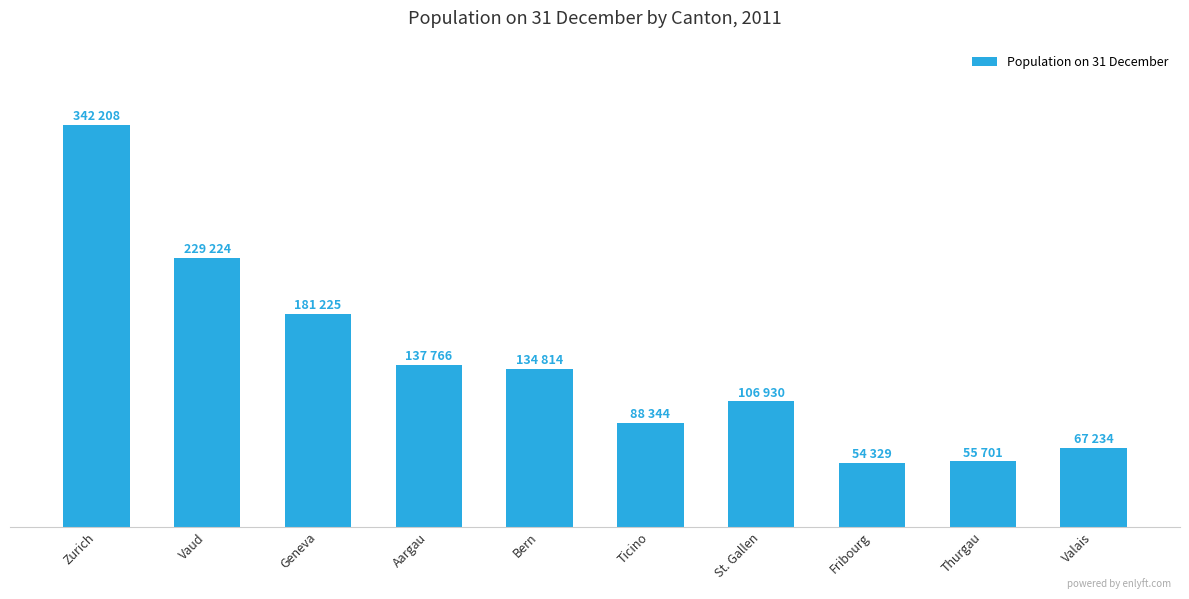

What is the difference between the maximum and minimum values?

287879